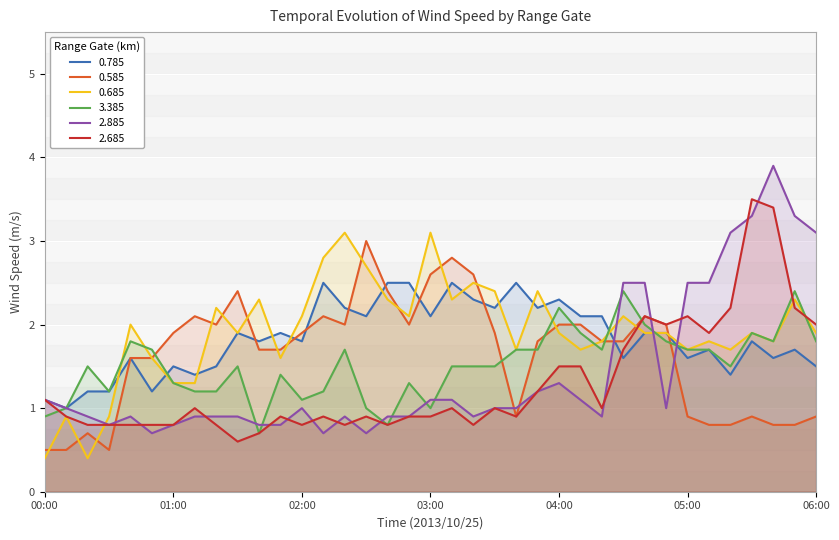

What is the maximum value for 3.385?

2.4